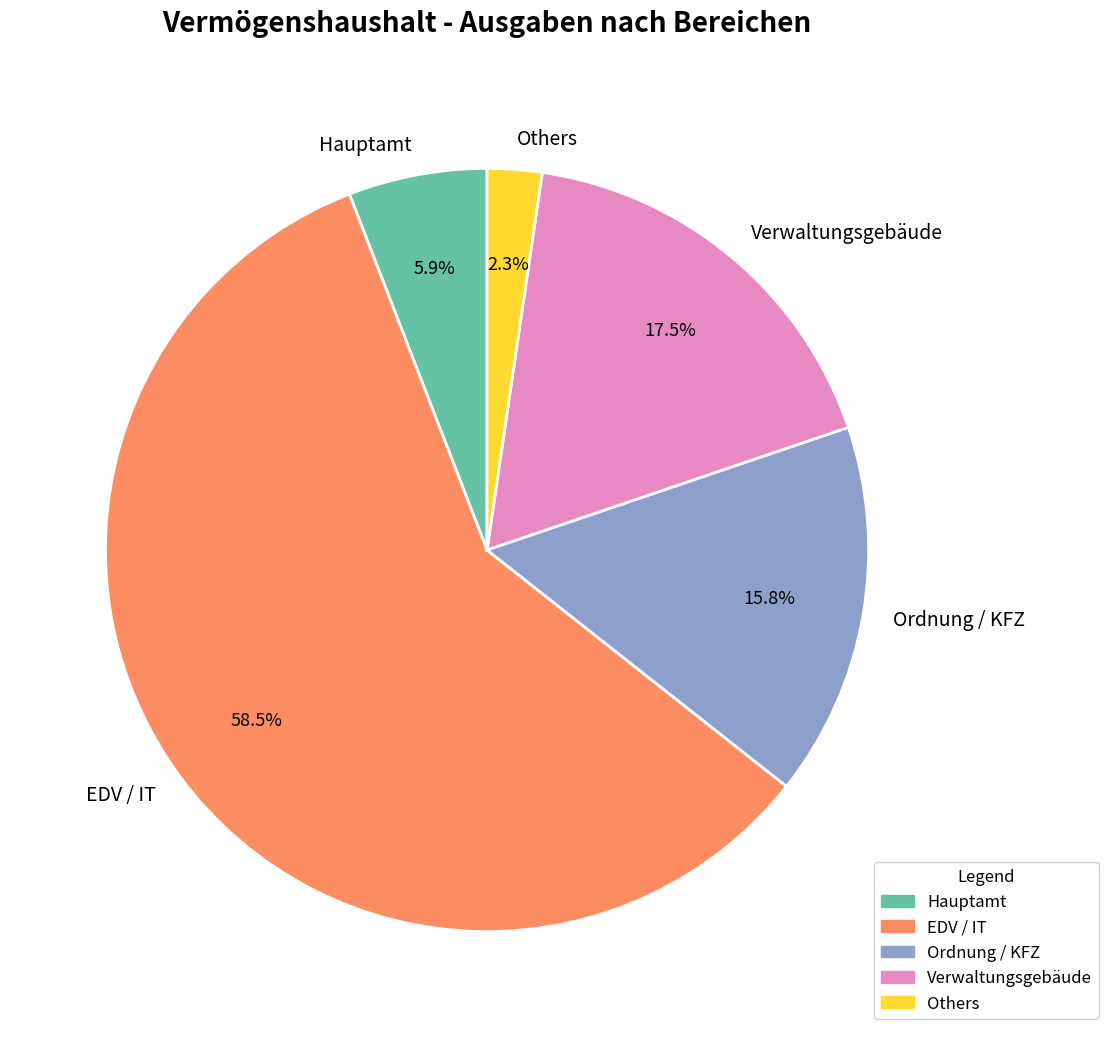

Which category has the biggest portion of the pie?

EDV / IT